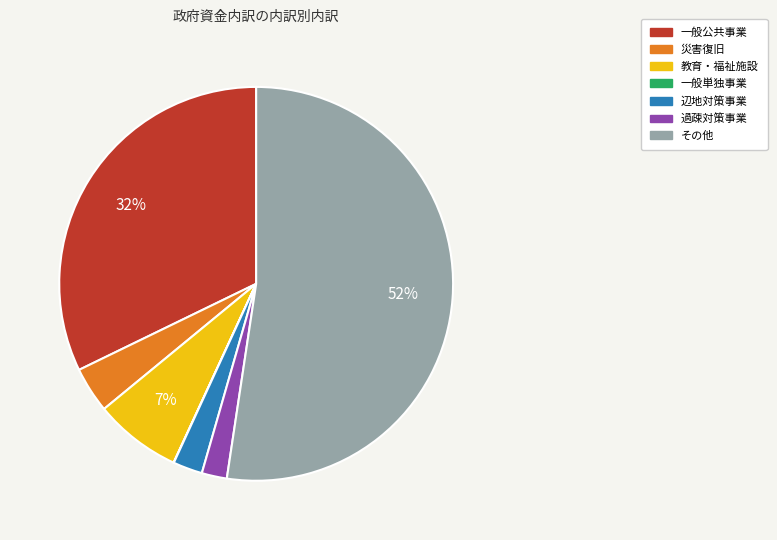

True or false: 過疎対策事業 accounts for 2% of the total.

True